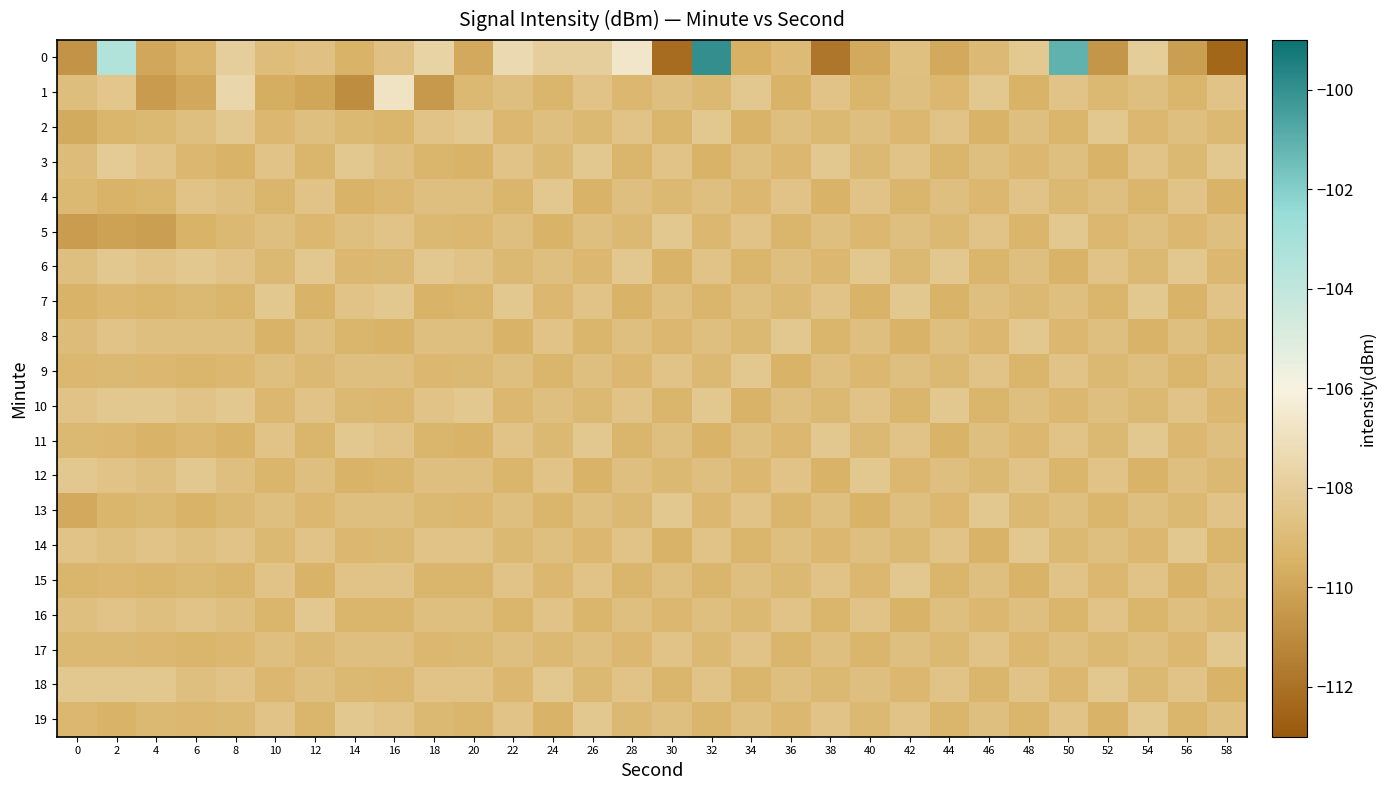

Reading left to right, transcribe all the data shown in this chart.

0: 0=-110.7	2=-103.4	4=-109.9	6=-109.4	8=-107.9	10=-108.8	12=-108.6	14=-109.4	16=-108.7	18=-107.7	20=-109.8	22=-107.3	24=-107.9	26=-107.9	28=-106.6	30=-112.2	32=-100.0	34=-109.5	36=-109.0	38=-111.8	40=-109.8	42=-108.7	44=-109.8	46=-109.0	48=-108.3	50=-101.1	52=-110.6	54=-108.0	56=-110.3	58=-112.4
1: 0=-108.8	2=-108.4	4=-110.4	6=-109.9	8=-107.5	10=-109.6	12=-110.0	14=-111.0	16=-106.8	18=-110.5	20=-109.1	22=-108.8	24=-109.3	26=-108.5	28=-109.2	30=-108.8	32=-109.1	34=-108.3	36=-109.4	38=-108.5	40=-109.3	42=-108.8	44=-109.2	46=-108.3	48=-109.4	50=-108.5	52=-109.1	54=-108.8	56=-109.3	58=-108.5
2: 0=-109.7	2=-109.3	4=-109.1	6=-108.8	8=-108.3	10=-109.2	12=-108.8	14=-109.1	16=-109.3	18=-108.5	20=-108.3	22=-109.2	24=-108.8	26=-109.1	28=-108.5	30=-109.3	32=-108.3	34=-109.4	36=-108.8	38=-109.1	40=-108.8	42=-109.2	44=-108.5	46=-109.4	48=-108.8	50=-109.3	52=-108.3	54=-109.2	56=-108.8	58=-109.1
3: 0=-108.9	2=-108.1	4=-108.5	6=-109.2	8=-109.4	10=-108.5	12=-109.3	14=-108.3	16=-108.8	18=-109.3	20=-109.4	22=-108.5	24=-109.1	26=-108.3	28=-109.3	30=-108.5	32=-109.4	34=-108.8	36=-109.2	38=-108.3	40=-109.1	42=-108.5	44=-109.3	46=-108.8	48=-109.2	50=-108.8	52=-109.4	54=-108.5	56=-109.1	58=-108.3
4: 0=-109.1	2=-109.4	4=-109.3	6=-108.5	8=-108.8	10=-109.3	12=-108.5	14=-109.4	16=-109.2	18=-108.8	20=-108.8	22=-109.3	24=-108.3	26=-109.4	28=-108.8	30=-109.1	32=-108.8	34=-109.2	36=-108.5	38=-109.4	40=-108.5	42=-109.3	44=-108.8	46=-109.2	48=-108.5	50=-109.1	52=-108.8	54=-109.3	56=-108.5	58=-109.4
5: 0=-110.3	2=-110.1	4=-110.2	6=-109.4	8=-109.1	10=-108.8	12=-109.2	14=-108.8	16=-108.5	18=-109.1	20=-109.2	22=-108.8	24=-109.4	26=-108.8	28=-109.1	30=-108.3	32=-109.2	34=-108.5	36=-109.3	38=-108.8	40=-109.2	42=-108.8	44=-109.1	46=-108.5	48=-109.3	50=-108.3	52=-109.2	54=-108.8	56=-109.2	58=-108.8
6: 0=-108.8	2=-108.3	4=-108.5	6=-108.3	8=-108.5	10=-109.1	12=-108.3	14=-109.2	16=-109.1	18=-108.3	20=-108.5	22=-109.1	24=-108.8	26=-109.2	28=-108.3	30=-109.4	32=-108.5	34=-109.3	36=-108.8	38=-109.2	40=-108.3	42=-109.1	44=-108.3	46=-109.3	48=-108.8	50=-109.4	52=-108.5	54=-109.1	56=-108.3	58=-109.2
7: 0=-109.4	2=-109.2	4=-109.3	6=-109.1	8=-109.3	10=-108.3	12=-109.4	14=-108.5	16=-108.3	18=-109.4	20=-109.3	22=-108.3	24=-109.2	26=-108.5	28=-109.4	30=-108.8	32=-109.3	34=-108.8	36=-109.1	38=-108.5	40=-109.4	42=-108.3	44=-109.4	46=-108.8	48=-109.1	50=-108.8	52=-109.3	54=-108.3	56=-109.4	58=-108.5
8: 0=-108.9	2=-108.5	4=-108.8	6=-108.8	8=-108.8	10=-109.4	12=-108.8	14=-109.3	16=-109.4	18=-108.8	20=-108.8	22=-109.4	24=-108.5	26=-109.3	28=-108.8	30=-109.2	32=-108.8	34=-109.1	36=-108.3	38=-109.3	40=-108.8	42=-109.4	44=-108.8	46=-109.2	48=-108.3	50=-109.2	52=-108.8	54=-109.4	56=-108.8	58=-109.3
9: 0=-109.2	2=-109.1	4=-109.2	6=-109.3	8=-109.2	10=-108.8	12=-109.1	14=-108.8	16=-108.8	18=-109.2	20=-109.1	22=-108.8	24=-109.3	26=-108.8	28=-109.2	30=-108.5	32=-109.1	34=-108.3	36=-109.4	38=-108.8	40=-109.2	42=-108.8	44=-109.1	46=-108.5	48=-109.3	50=-108.5	52=-109.1	54=-108.8	56=-109.3	58=-108.8
10: 0=-108.5	2=-108.3	4=-108.3	6=-108.5	8=-108.3	10=-109.2	12=-108.5	14=-109.1	16=-109.2	18=-108.5	20=-108.3	22=-109.2	24=-108.8	26=-109.1	28=-108.5	30=-109.3	32=-108.3	34=-109.4	36=-108.8	38=-109.1	40=-108.5	42=-109.3	44=-108.3	46=-109.3	48=-108.8	50=-109.2	52=-108.8	54=-109.1	56=-108.5	58=-109.2
11: 0=-109.1	2=-109.2	4=-109.4	6=-109.2	8=-109.4	10=-108.5	12=-109.3	14=-108.3	16=-108.5	18=-109.3	20=-109.4	22=-108.5	24=-109.1	26=-108.3	28=-109.3	30=-108.8	32=-109.4	34=-108.8	36=-109.2	38=-108.3	40=-109.1	42=-108.5	44=-109.4	46=-108.8	48=-109.2	50=-108.5	52=-109.1	54=-108.3	56=-109.2	58=-108.8
12: 0=-108.3	2=-108.5	4=-108.8	6=-108.3	8=-108.8	10=-109.3	12=-108.8	14=-109.4	16=-109.3	18=-108.8	20=-108.8	22=-109.3	24=-108.5	26=-109.4	28=-108.8	30=-109.1	32=-108.8	34=-109.2	36=-108.5	38=-109.4	40=-108.3	42=-109.2	44=-108.8	46=-109.1	48=-108.5	50=-109.3	52=-108.5	54=-109.4	56=-108.8	58=-109.1
13: 0=-109.8	2=-109.3	4=-109.1	6=-109.4	8=-109.1	10=-108.8	12=-109.2	14=-108.8	16=-108.8	18=-109.1	20=-109.2	22=-108.8	24=-109.3	26=-108.8	28=-109.1	30=-108.3	32=-109.2	34=-108.5	36=-109.3	38=-108.8	40=-109.4	42=-108.8	44=-109.2	46=-108.3	48=-109.1	50=-108.8	52=-109.3	54=-108.8	56=-109.1	58=-108.5
14: 0=-108.5	2=-108.8	4=-108.5	6=-108.8	8=-108.5	10=-109.1	12=-108.5	14=-109.2	16=-109.1	18=-108.5	20=-108.5	22=-109.1	24=-108.8	26=-109.2	28=-108.5	30=-109.4	32=-108.5	34=-109.3	36=-108.8	38=-109.2	40=-108.8	42=-109.1	44=-108.5	46=-109.4	48=-108.3	50=-109.1	52=-108.8	54=-109.2	56=-108.3	58=-109.3
15: 0=-109.3	2=-109.2	4=-109.3	6=-109.1	8=-109.3	10=-108.5	12=-109.4	14=-108.5	16=-108.5	18=-109.3	20=-109.3	22=-108.5	24=-109.2	26=-108.5	28=-109.3	30=-108.8	32=-109.3	34=-108.8	36=-109.1	38=-108.5	40=-109.2	42=-108.3	44=-109.3	46=-108.8	48=-109.4	50=-108.5	52=-109.2	54=-108.5	56=-109.4	58=-108.8
16: 0=-108.8	2=-108.5	4=-108.8	6=-108.5	8=-108.8	10=-109.3	12=-108.3	14=-109.3	16=-109.3	18=-108.8	20=-108.8	22=-109.3	24=-108.5	26=-109.3	28=-108.8	30=-109.2	32=-108.8	34=-109.1	36=-108.5	38=-109.3	40=-108.5	42=-109.4	44=-108.8	46=-109.2	48=-108.8	50=-109.3	52=-108.5	54=-109.3	56=-108.8	58=-109.1
17: 0=-109.1	2=-109.1	4=-109.2	6=-109.3	8=-109.2	10=-108.8	12=-109.1	14=-108.8	16=-108.8	18=-109.2	20=-109.1	22=-108.8	24=-109.1	26=-108.8	28=-109.2	30=-108.5	32=-109.1	34=-108.5	36=-109.3	38=-108.8	40=-109.3	42=-108.8	44=-109.1	46=-108.5	48=-109.2	50=-108.8	52=-109.1	54=-108.8	56=-109.2	58=-108.3
18: 0=-108.3	2=-108.3	4=-108.3	6=-108.8	8=-108.5	10=-109.2	12=-108.8	14=-109.1	16=-109.2	18=-108.5	20=-108.5	22=-109.2	24=-108.3	26=-109.1	28=-108.5	30=-109.3	32=-108.5	34=-109.3	36=-108.8	38=-109.1	40=-108.8	42=-109.2	44=-108.5	46=-109.3	48=-108.5	50=-109.2	52=-108.3	54=-109.1	56=-108.5	58=-109.4
19: 0=-109.2	2=-109.4	4=-109.1	6=-109.2	8=-109.1	10=-108.5	12=-109.3	14=-108.3	16=-108.5	18=-109.1	20=-109.3	22=-108.5	24=-109.4	26=-108.3	28=-109.1	30=-108.8	32=-109.3	34=-108.8	36=-109.2	38=-108.5	40=-109.1	42=-108.5	44=-109.3	46=-108.8	48=-109.3	50=-108.5	52=-109.4	54=-108.3	56=-109.3	58=-108.8